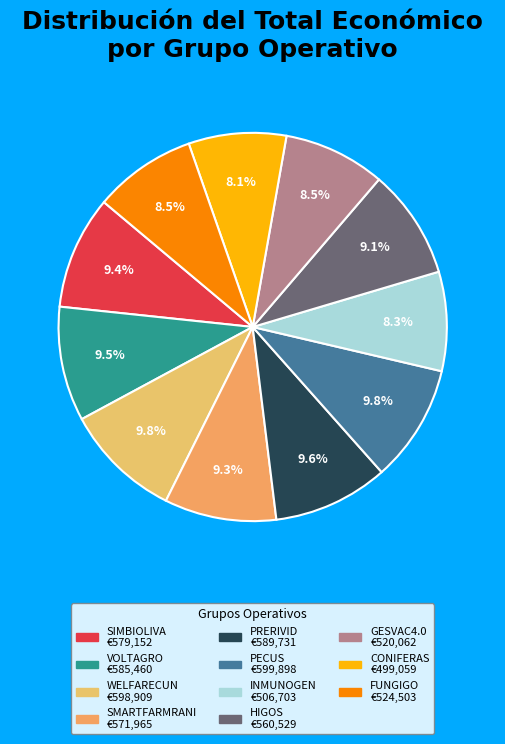

Is GESVAC4.0 the majority of the pie?

No